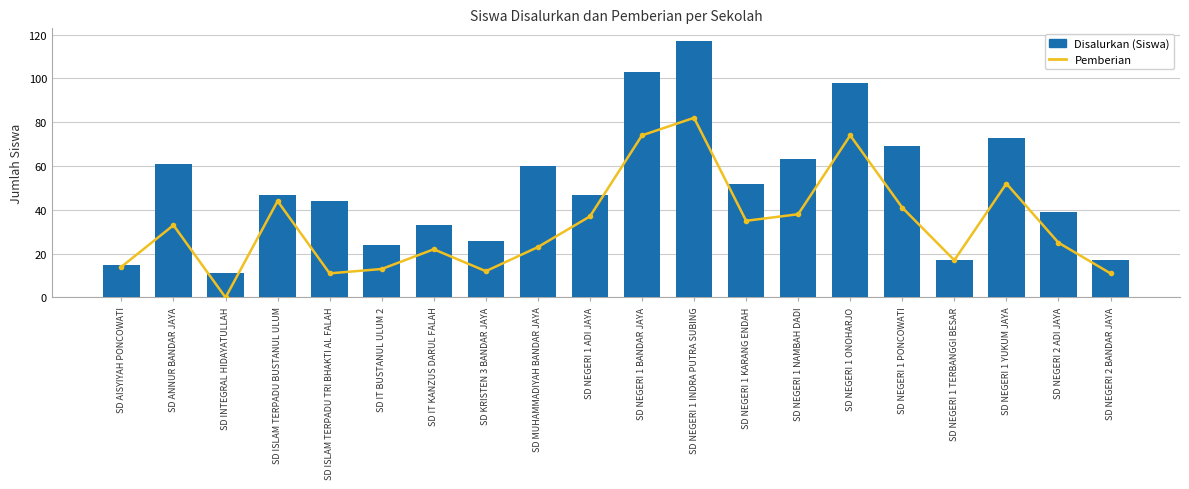

Reading right to left, list all the values displayed in this chart.

Pemberian: 11	25	52	17	41	74	38	35	82	74	37	23	12	22	13	11	44	0	33	14
Disalurkan (Siswa): 17	39	73	17	69	98	63	52	117	103	47	60	26	33	24	44	47	11	61	15